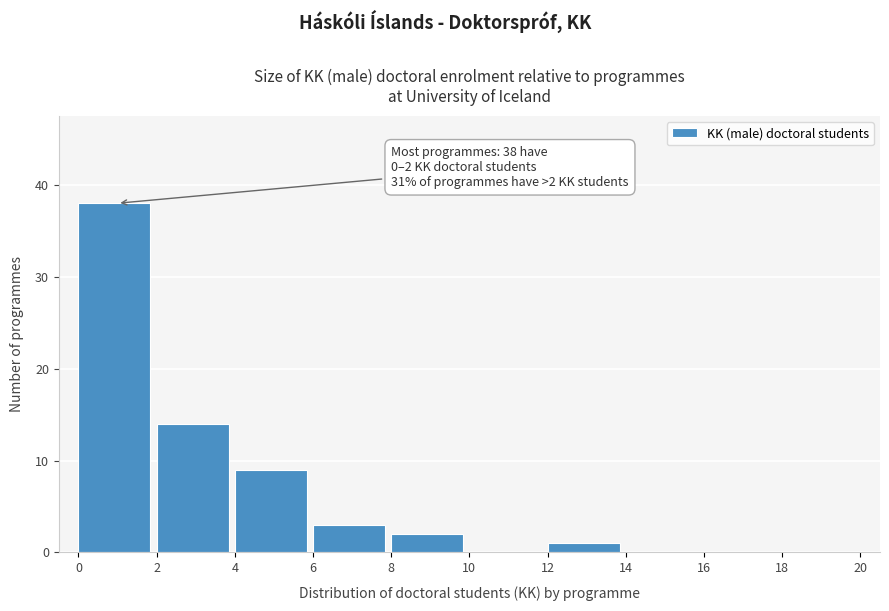

Which range on the x-axis has the tallest bar?

0 to 2